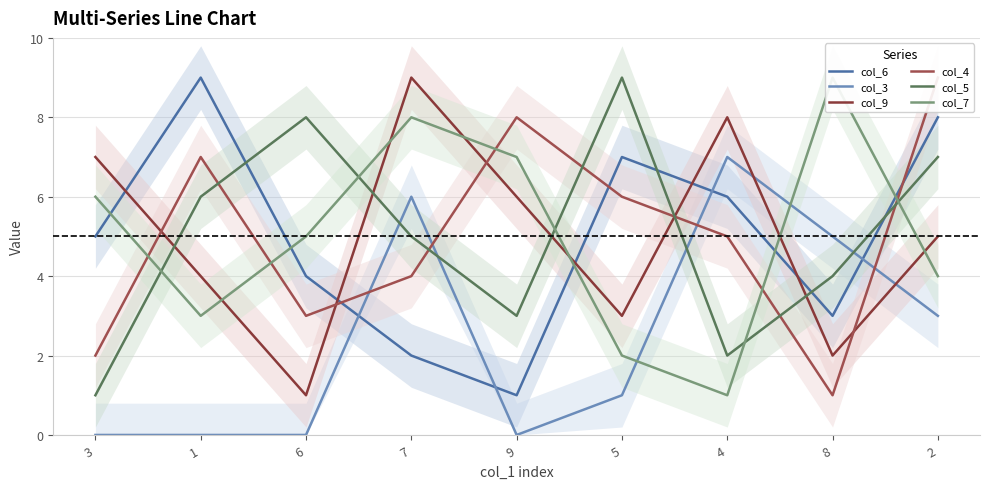

Reading right to left, transcribe all the data shown in this chart.

col_6: 8	3	6	7	1	2	4	9	5
col_3: 3	5	7	1	0	6	0	0	0
col_9: 5	2	8	3	6	9	1	4	7
col_4: 9	1	5	6	8	4	3	7	2
col_5: 7	4	2	9	3	5	8	6	1
col_7: 4	9	1	2	7	8	5	3	6